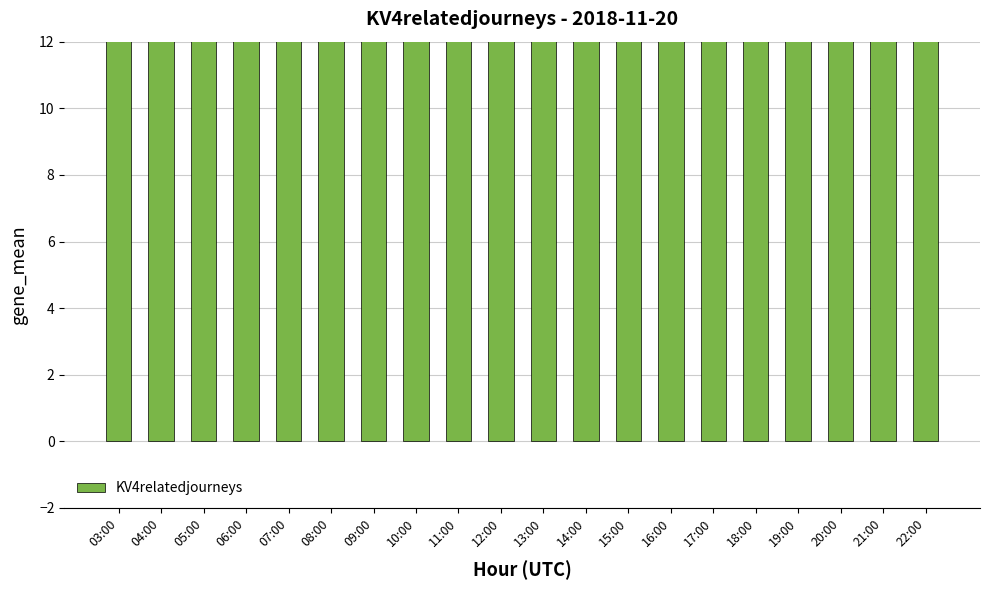

Reading left to right, extract all data points from this chart.

03:00=26	04:00=28	05:00=44	06:00=38	07:00=34	08:00=32	09:00=30	10:00=32	11:00=30	12:00=30	13:00=34	14:00=38	15:00=36	16:00=30	17:00=28	18:00=32	19:00=32	20:00=30	21:00=26	22:00=26